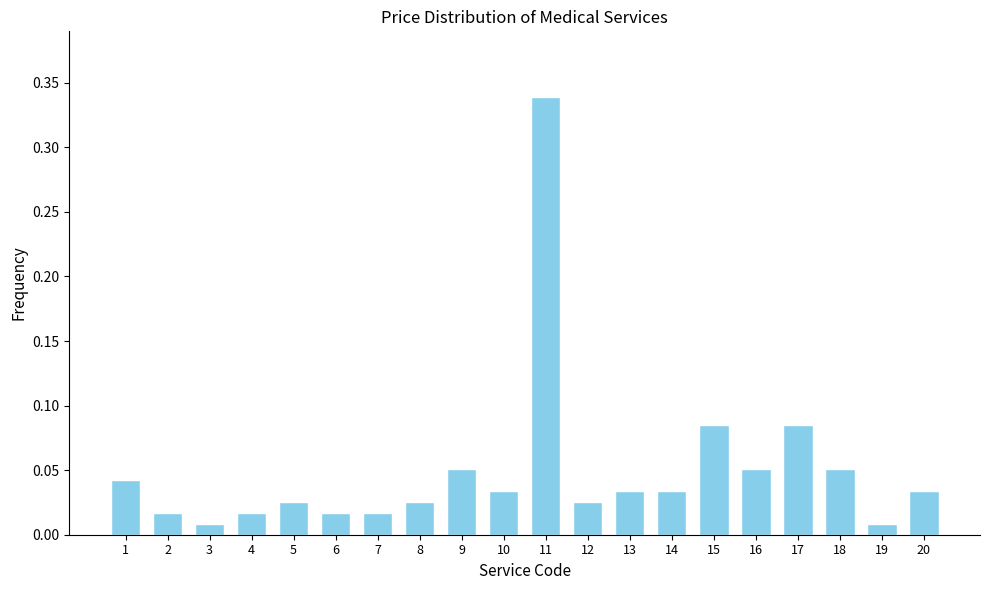

Between 19 and 4, which is larger?

4